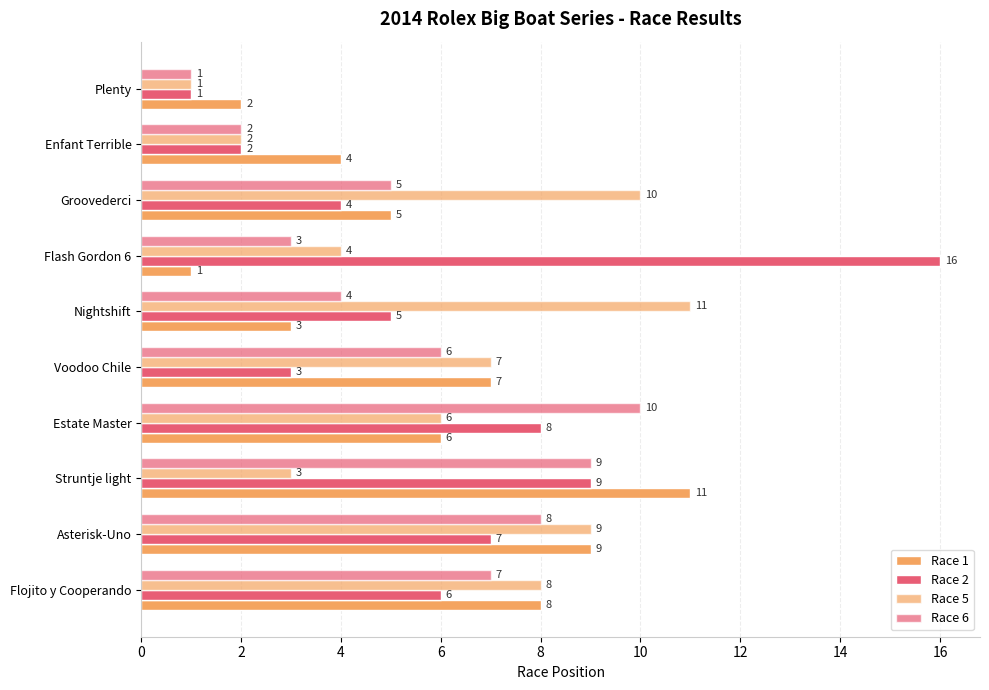

How many distinct data groups are displayed?

4